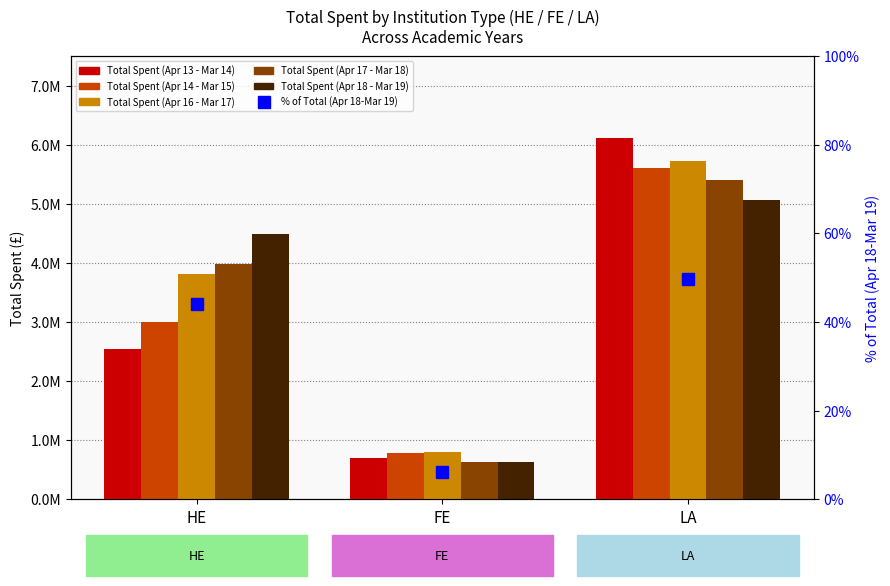

Rank the series by their maximum value, from lowest to highest.

% of total (Apr 18-Mar 19), Total Spent (Apr 18 - Mar 19), Total Spent (Apr 17 - Mar 18), Total Spent (Apr 14 - Mar 15), Total Spent (Apr 16 - Mar 17), Total Spent (Apr 13 - Mar 14)